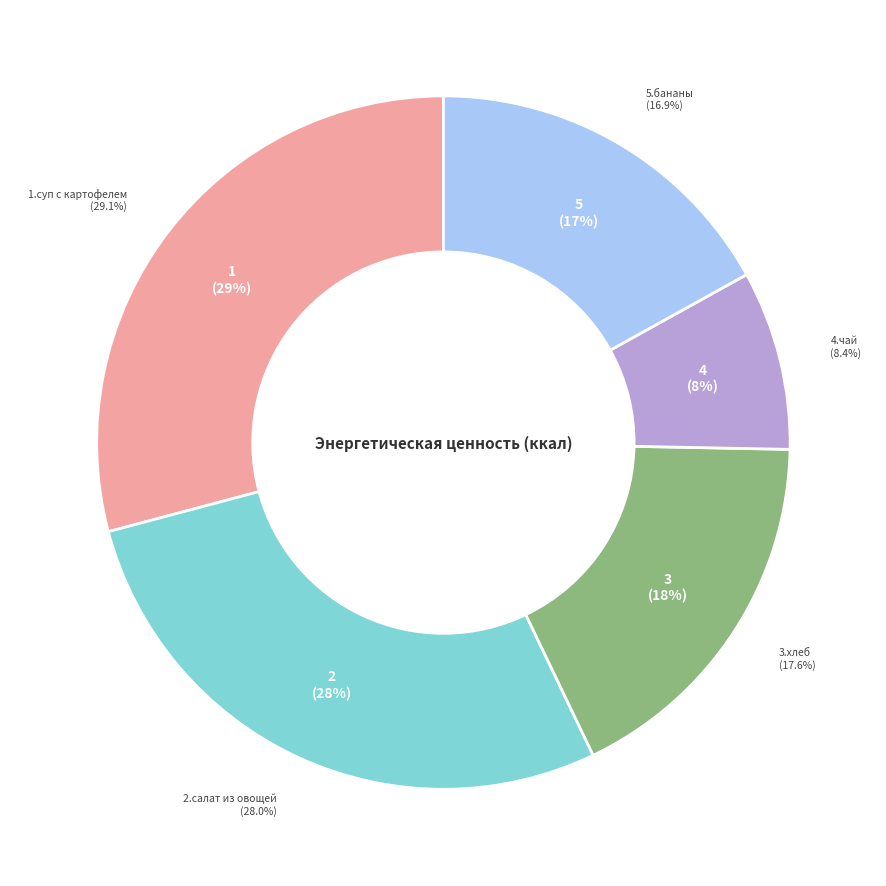

What is the largest slice in the pie chart?

1.суп с картофелем